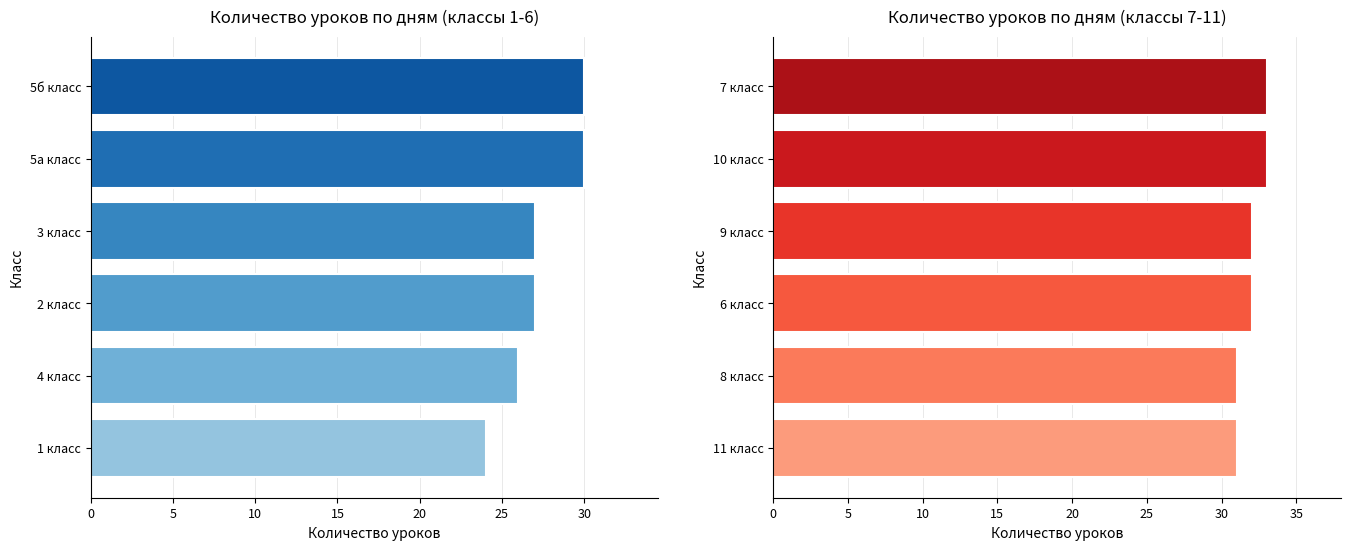

Count the number of data series in this chart.

2